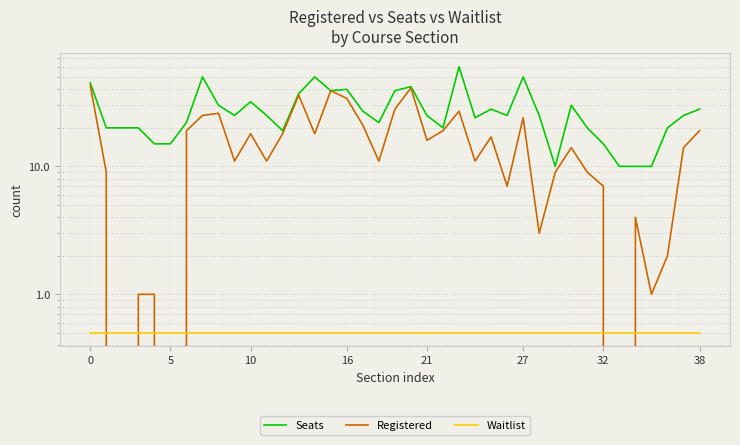

Is this an area chart (filled region under the line)?

No